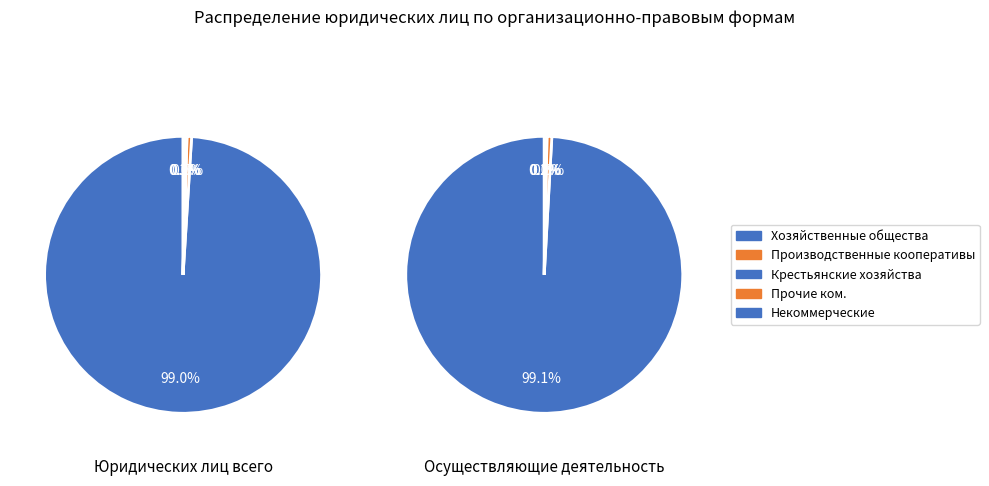

How many slices are in this pie chart?

5